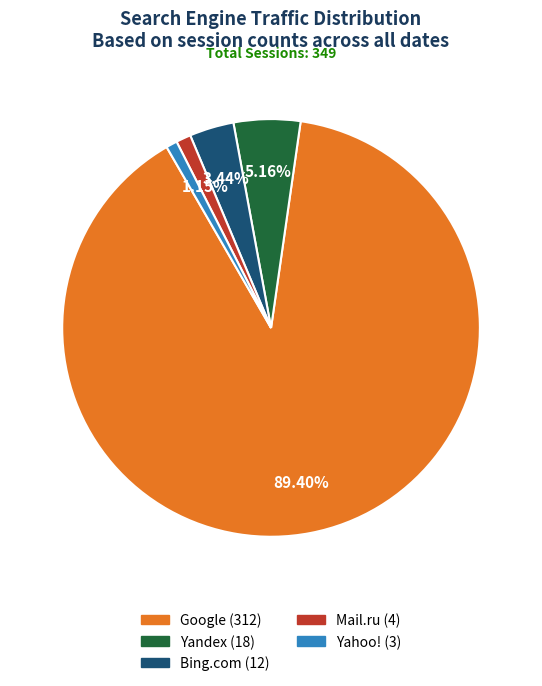

Which category accounts for the majority?

Google